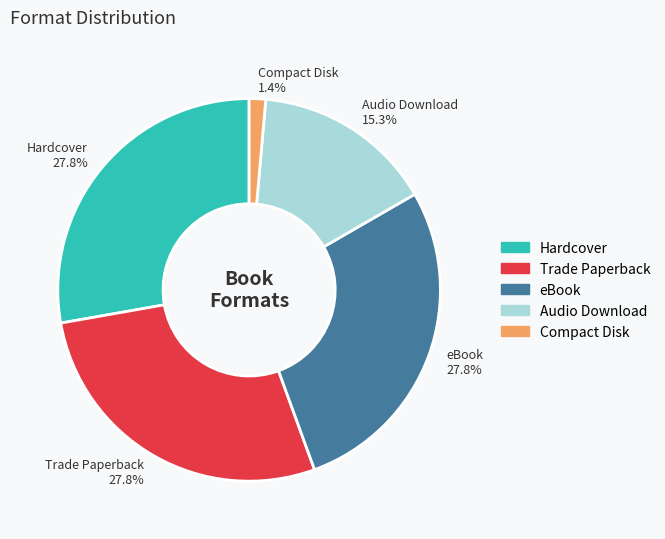

What is the total percentage of Hardcover and Audio Download?

43.1%